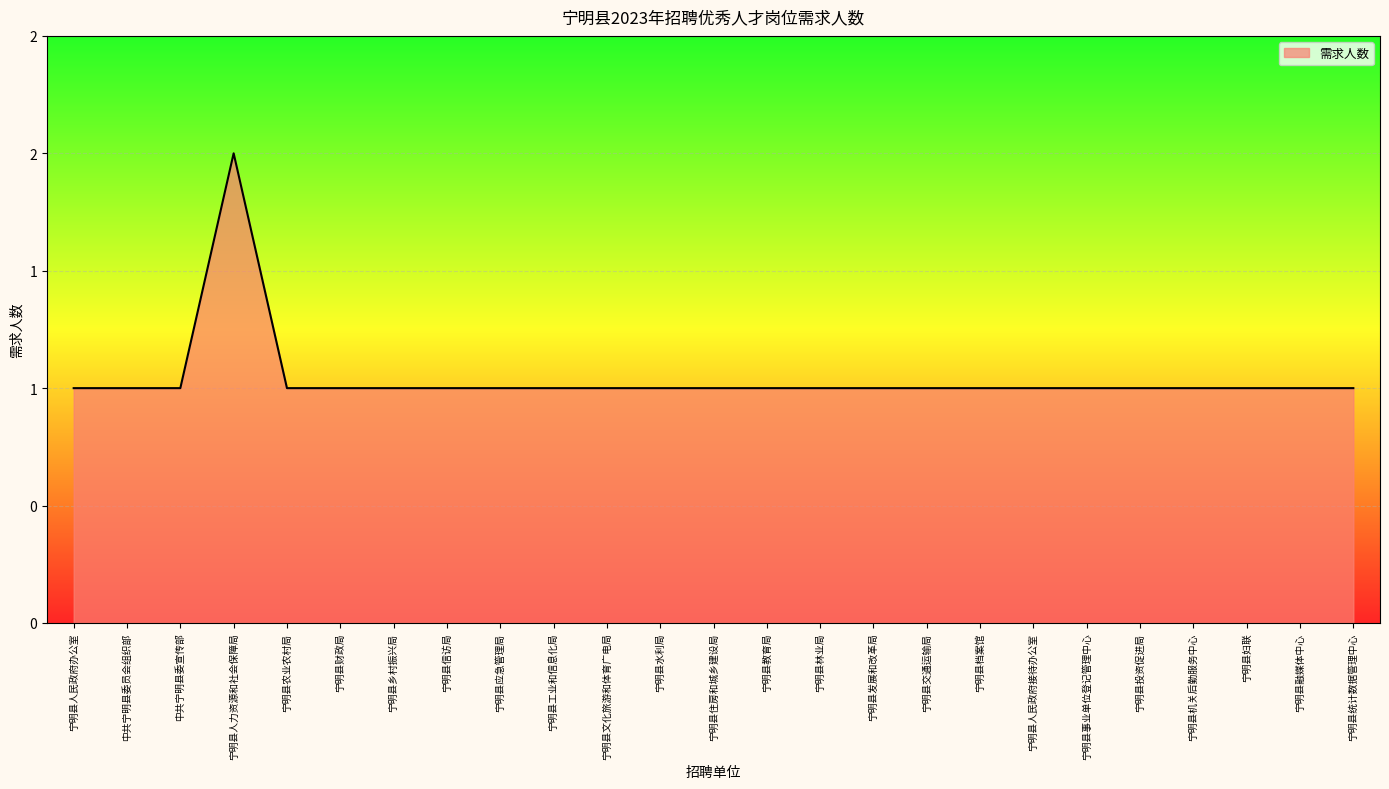

What is the smallest value displayed?

1